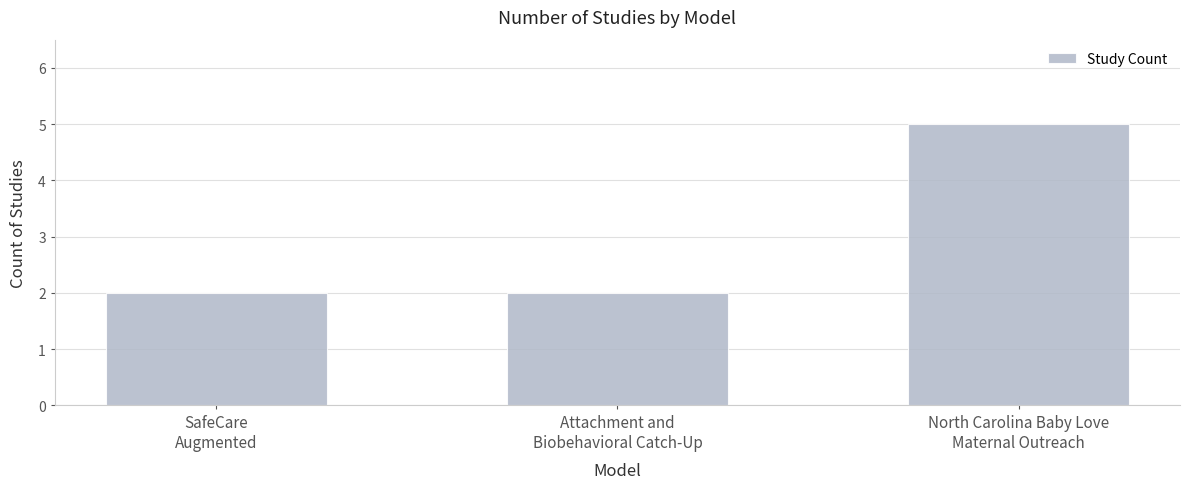

True or false: the data shows 8 at North Carolina Baby Love
Maternal Outreach.

False